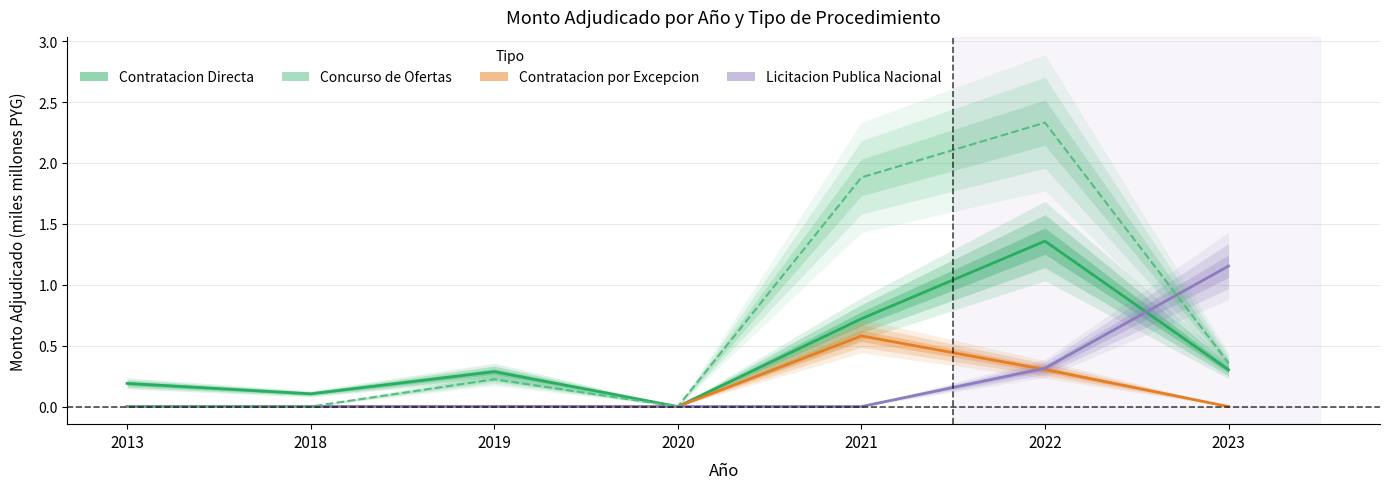

Is it true that Concurso de Ofertas equals 1.0 at 2021?

False